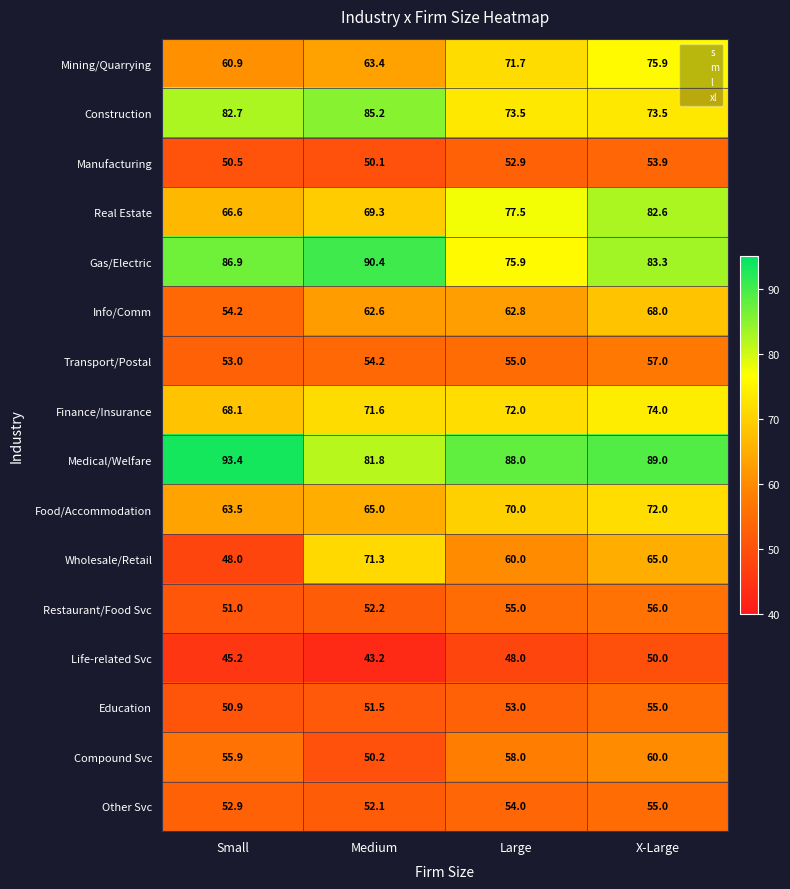

What is the total value across all series at Medium?

1014.1